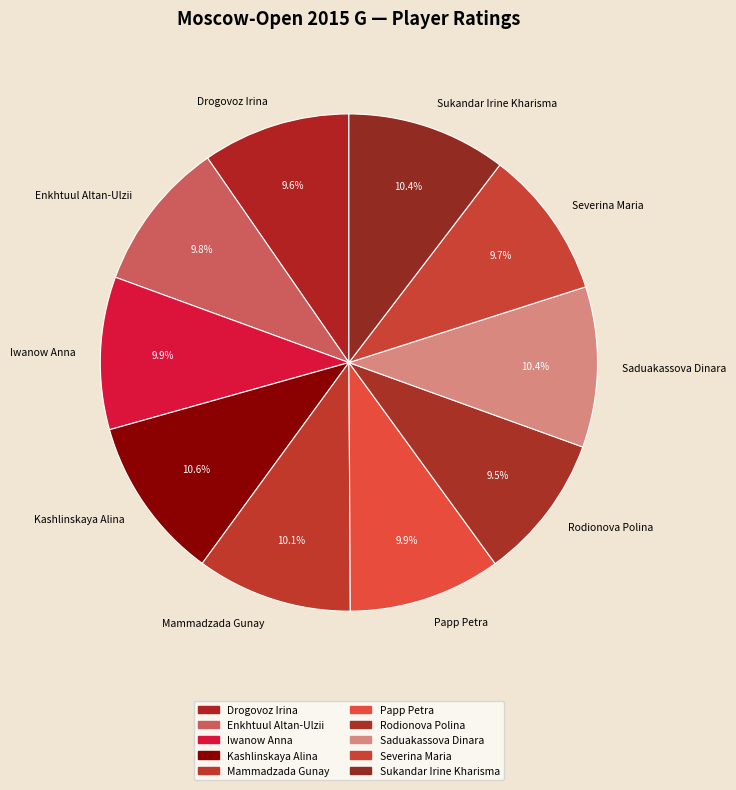

True or false: Enkhtuul Altan-Ulzii accounts for 1% of the total.

False